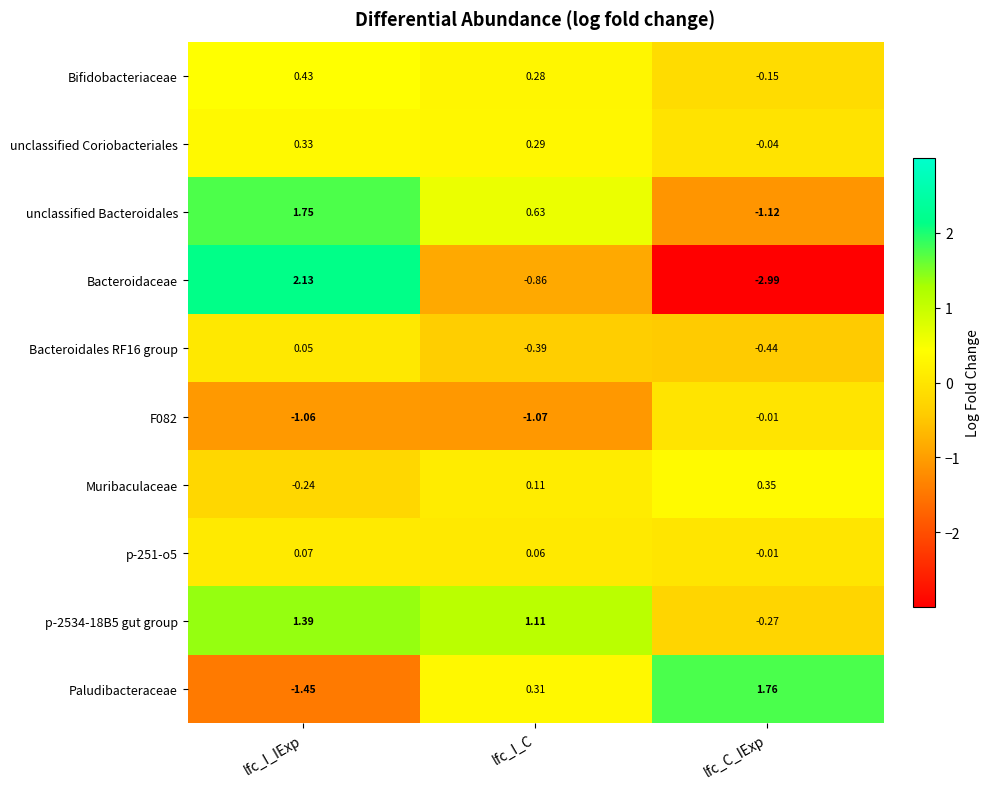

Is the value of F082 at lfc_I_IExp greater than the value of unclassified Coriobacteriales at lfc_I_IExp?

No